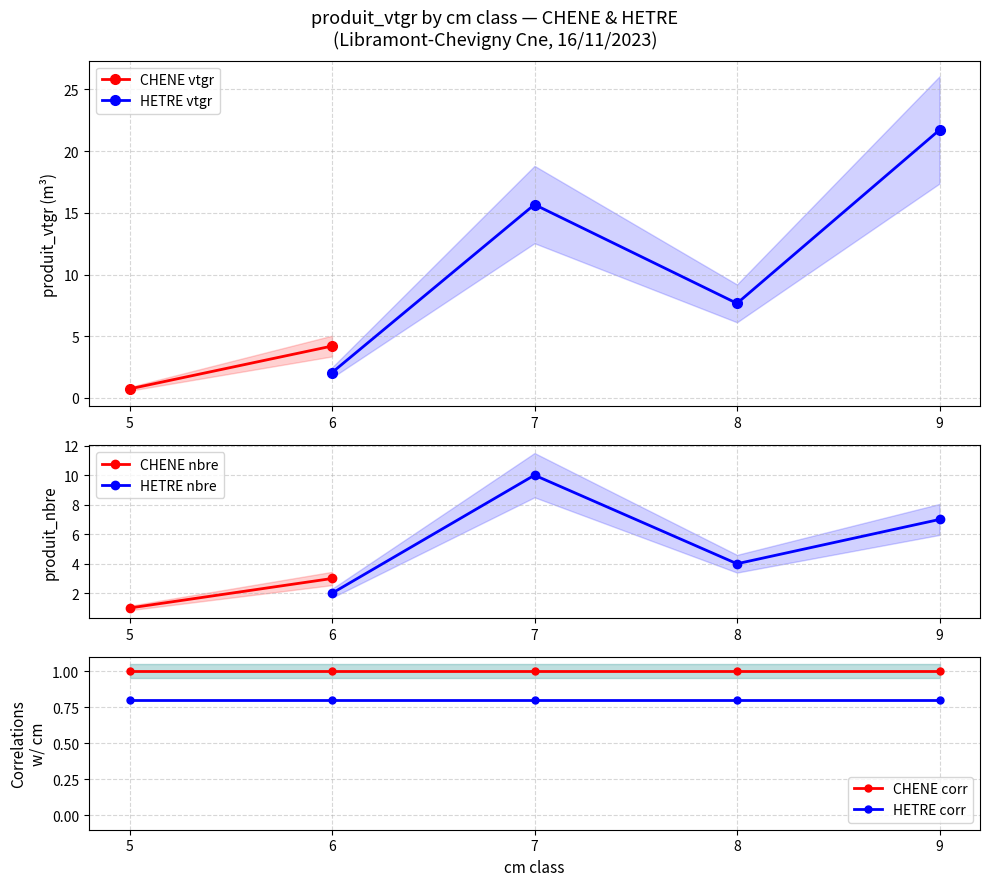

Read the CHENE nbre value at 6.

3.0